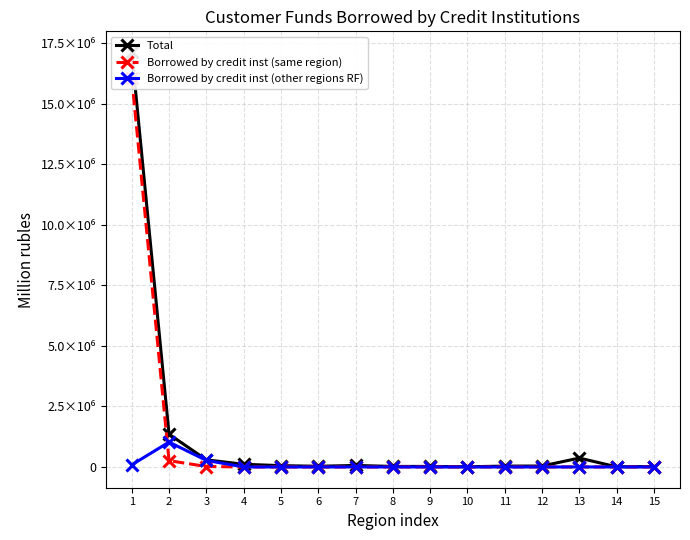

How many values in the Borrowed by credit inst (other regions RF) series exceed 336?

7